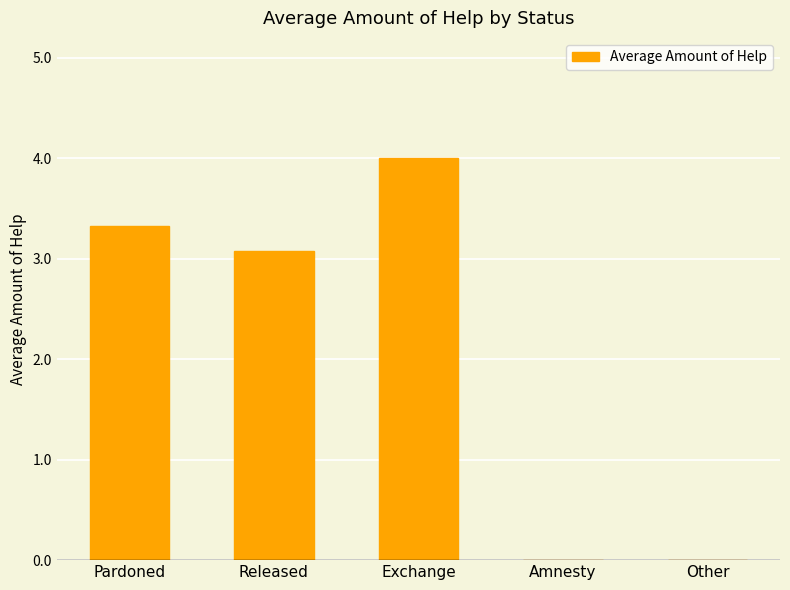

True or false: the data shows 1.7 at Released.

False